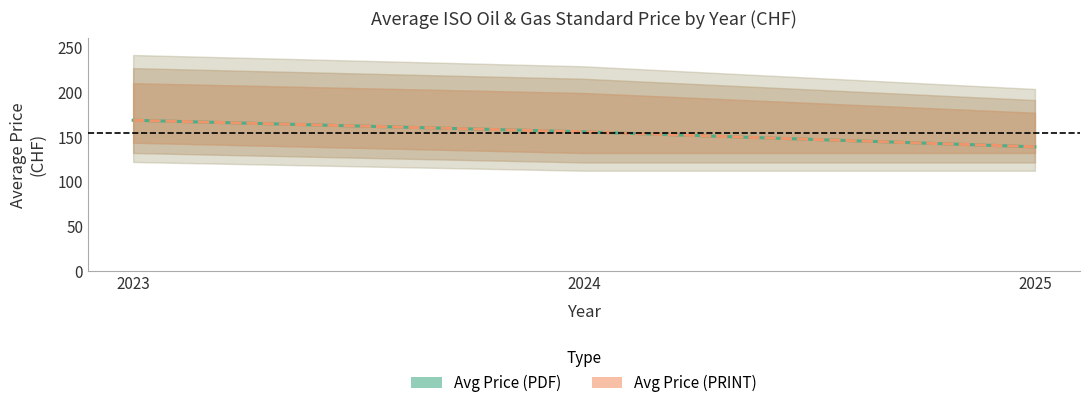

Reading left to right, what are all the values shown in this chart?

Avg Price (PDF): 2023=168.6	2024=155.7	2025=138.9
Avg Price (PRINT): 2023=168.6	2024=155.7	2025=138.9